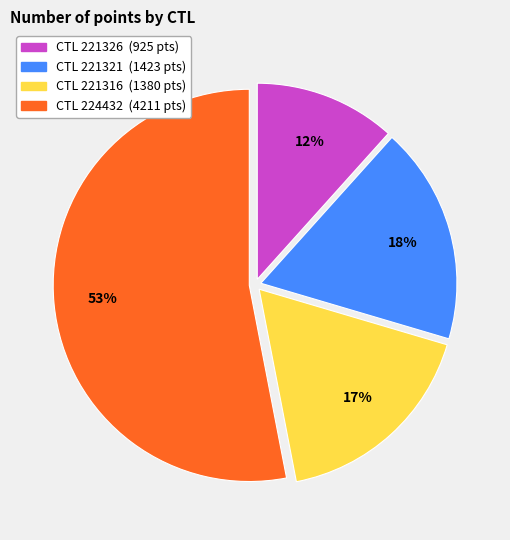

To the nearest percent, what is the average slice percentage?

25%